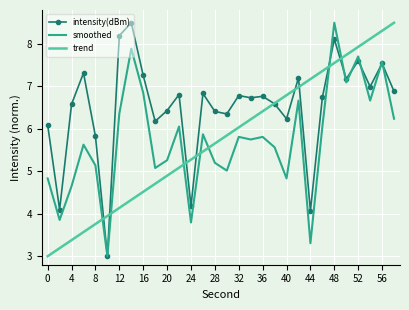

Which series ends up on top after the final intersection of trend and smoothed?

trend